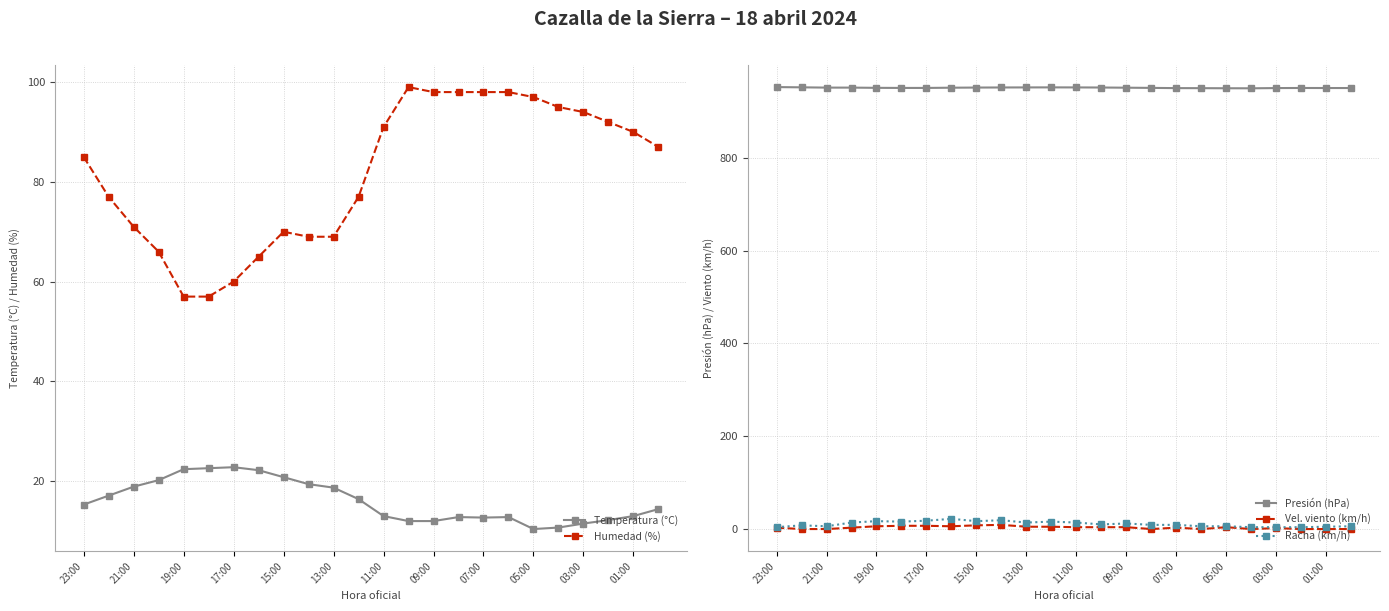

True or false: Presión (hPa) has more than 0 points higher than both neighbors.

True